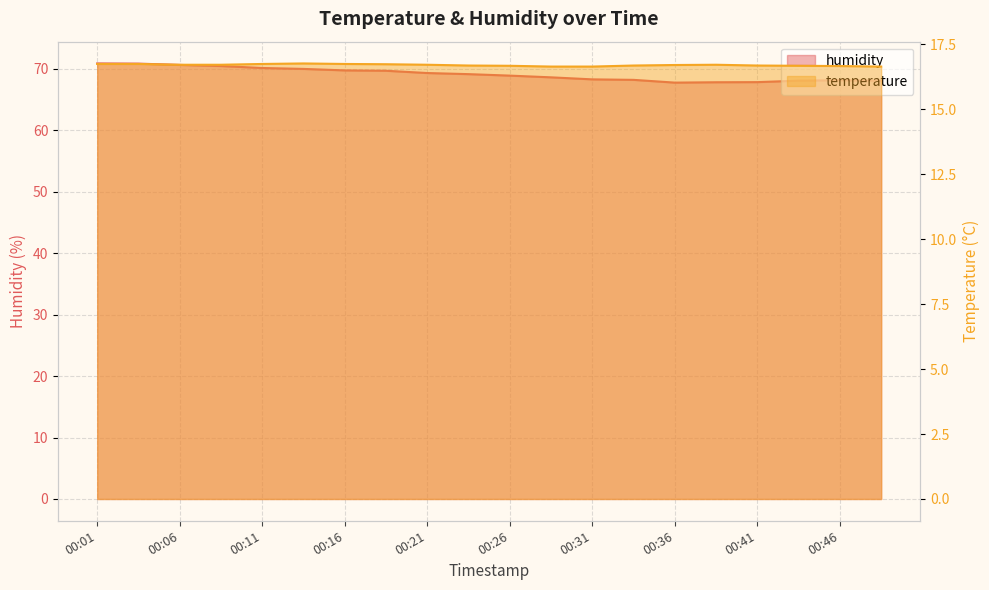

What is the difference between the maximum and minimum values in the humidity series?

3.1